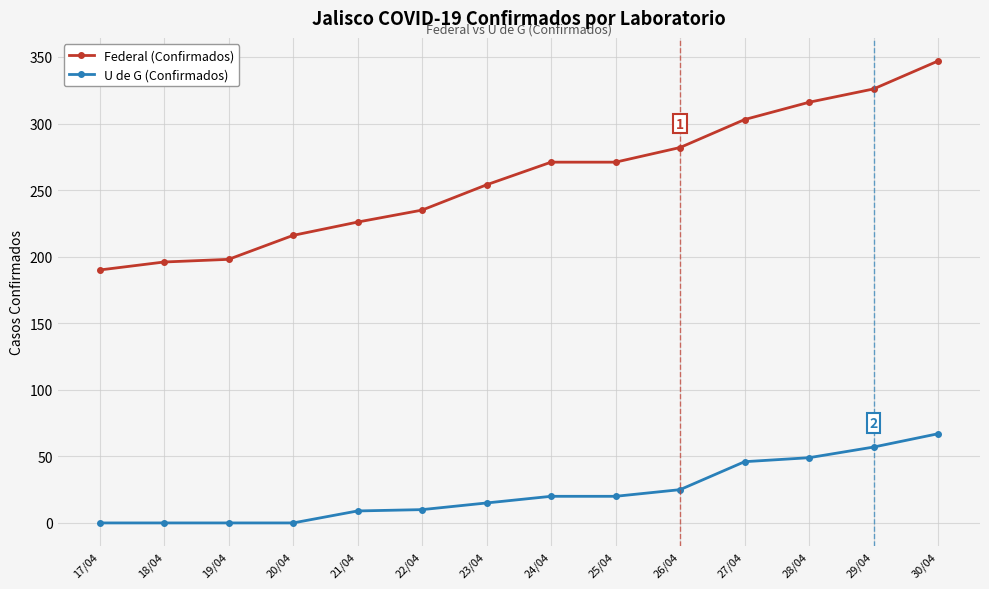

Which series has the widest spread of values?

Federal (Confirmados)